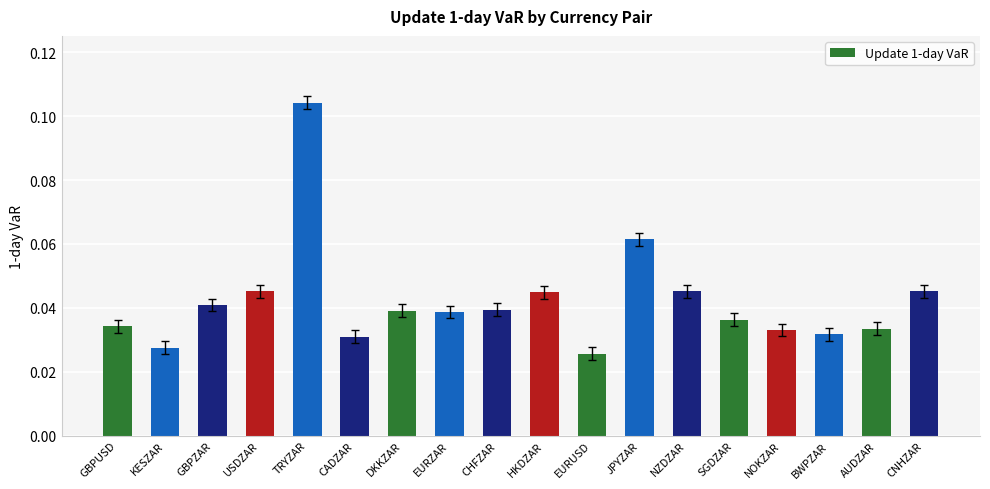

Does the chart contain stacked bars?

No